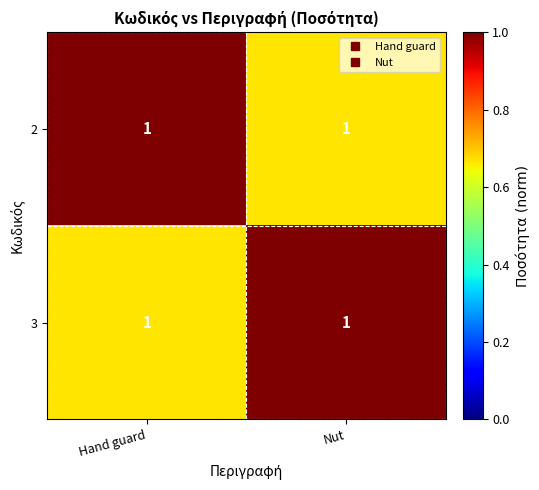

At how many categories does at least one series exceed 0?

2